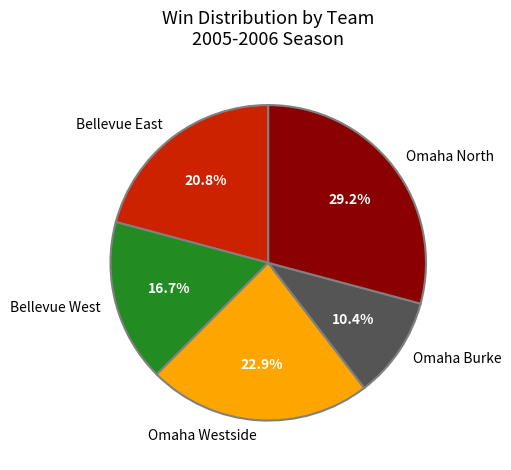

Is there a majority slice in this chart?

No